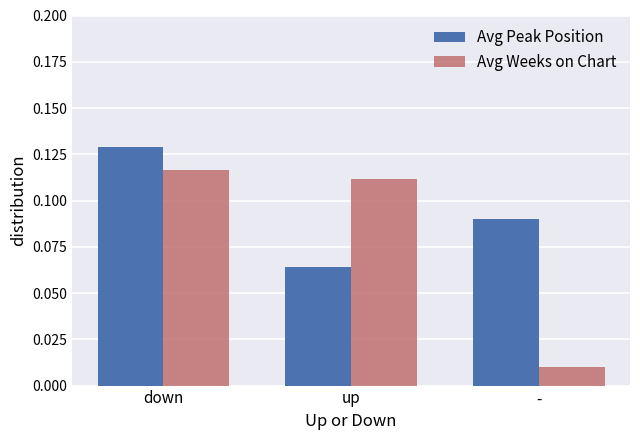

How many groups of bars are there?

3